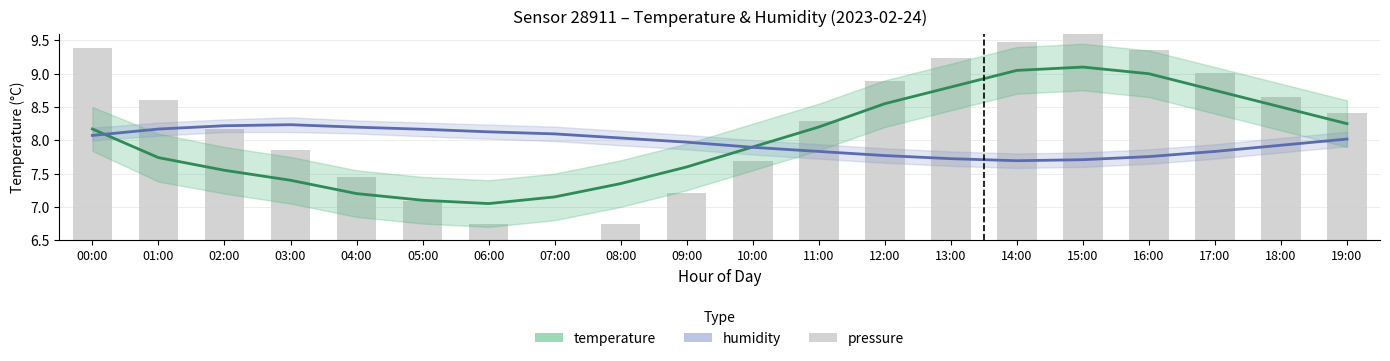

What are all the series names shown in the legend?

temperature, humidity, pressure